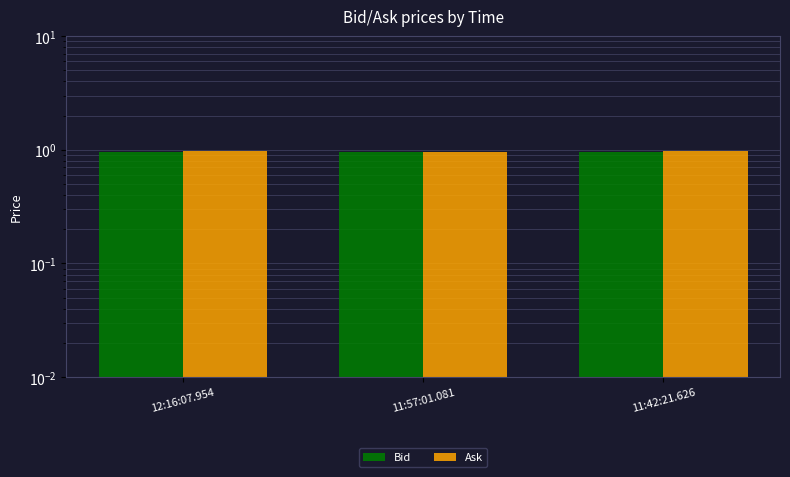

What is the minimum value for Ask?

1.0